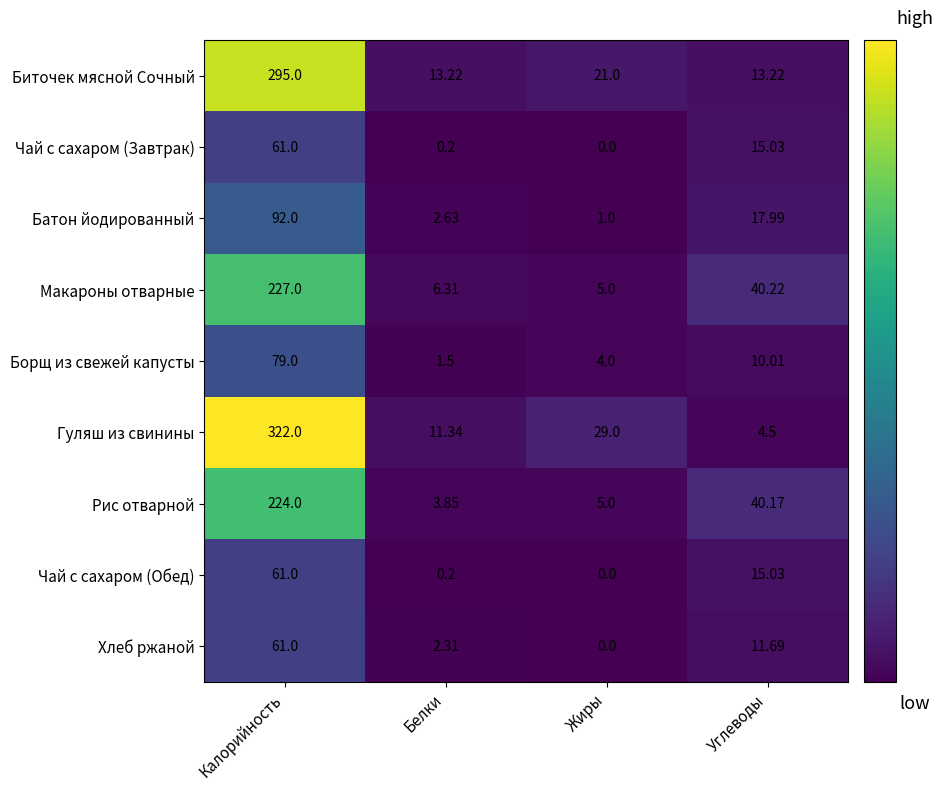

At which label does Чай с сахаром (Обед) reach its minimum?

Жиры